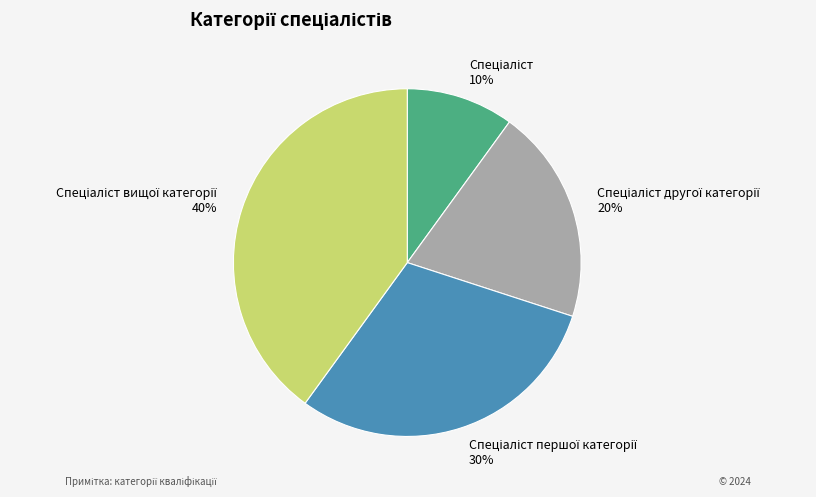

Is there a majority slice in this chart?

No